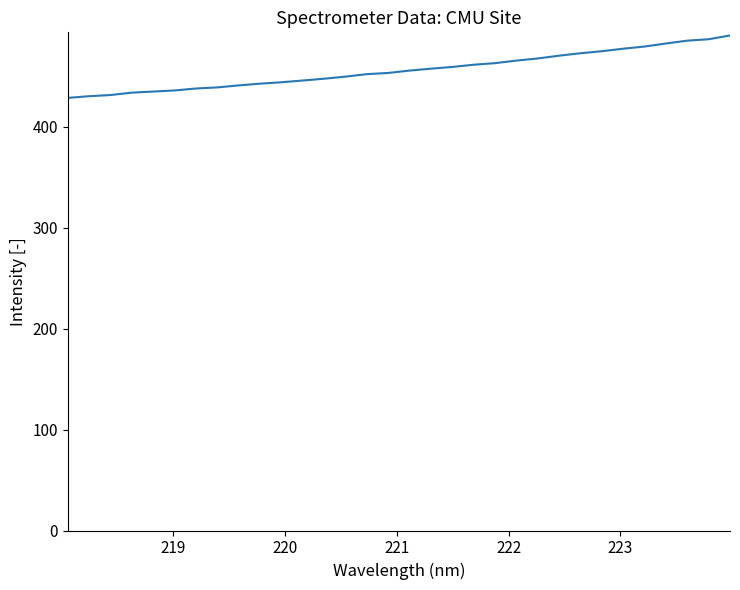

What is the greatest value displayed?

490.2